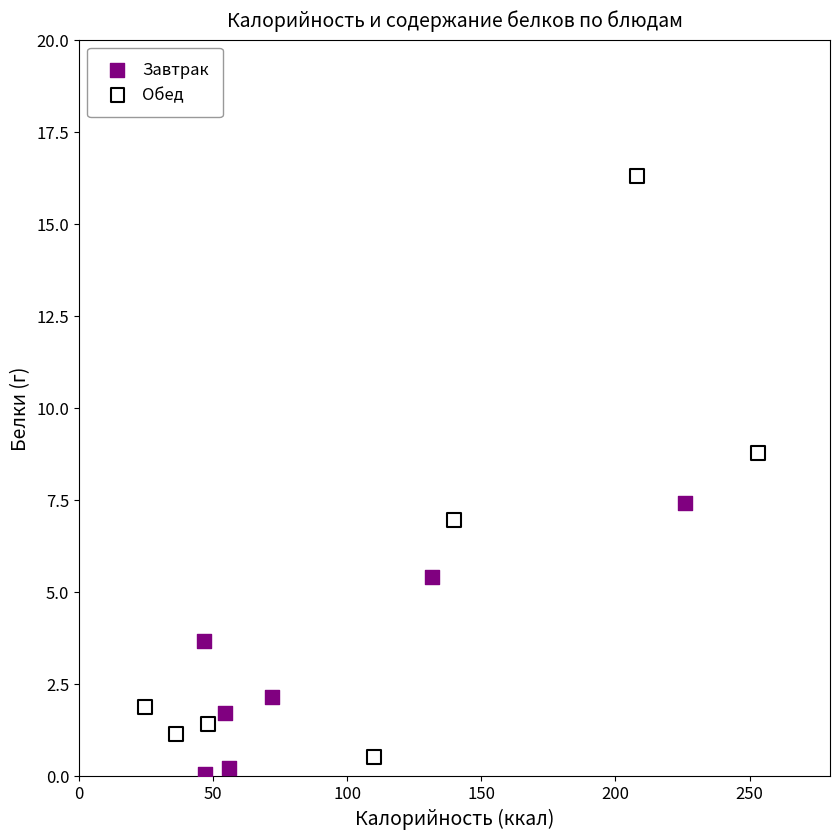

Which series contains the highest Y value?

Обед